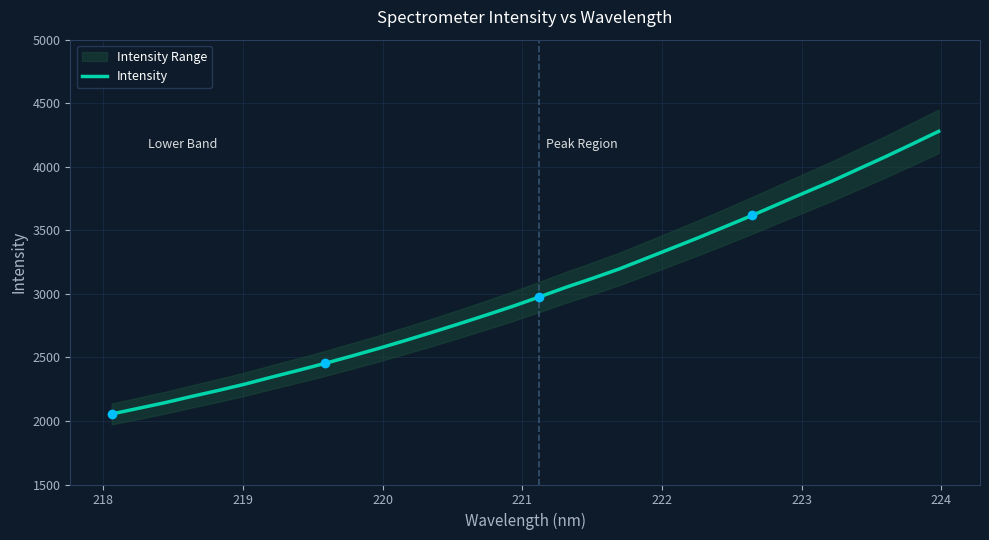

How many lines are shown in the chart?

1